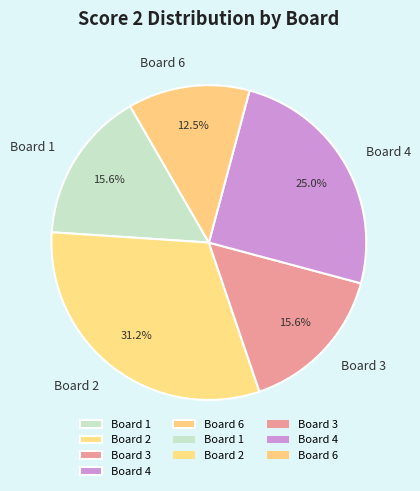

Approximately how many times larger is the value at Board 4 compared to Board 1?

1.6